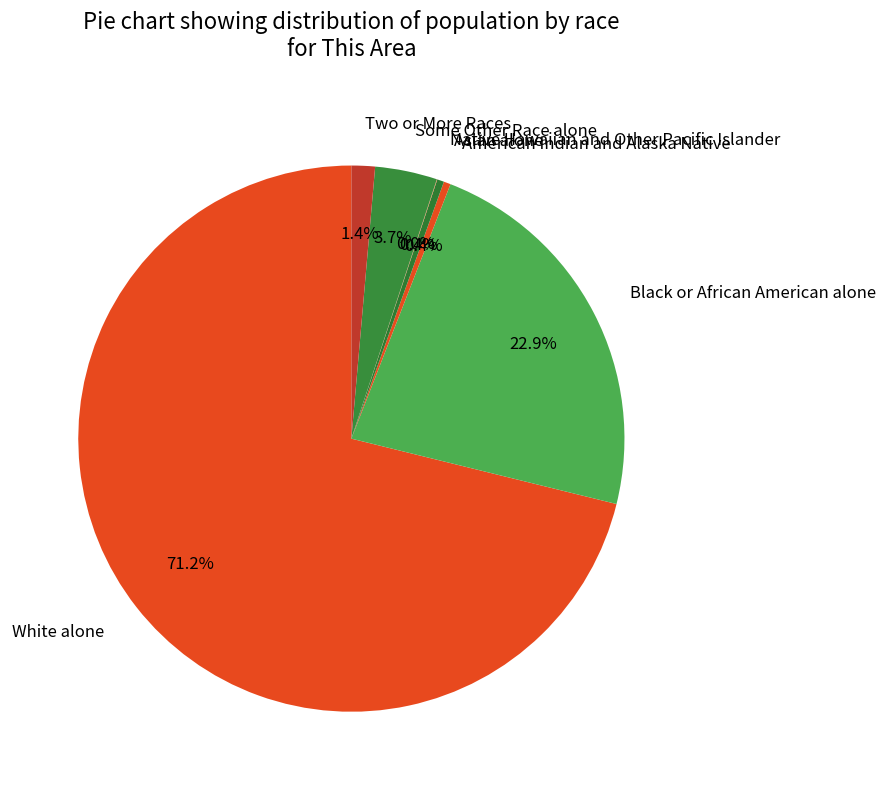

What is the largest slice in the pie chart?

White alone